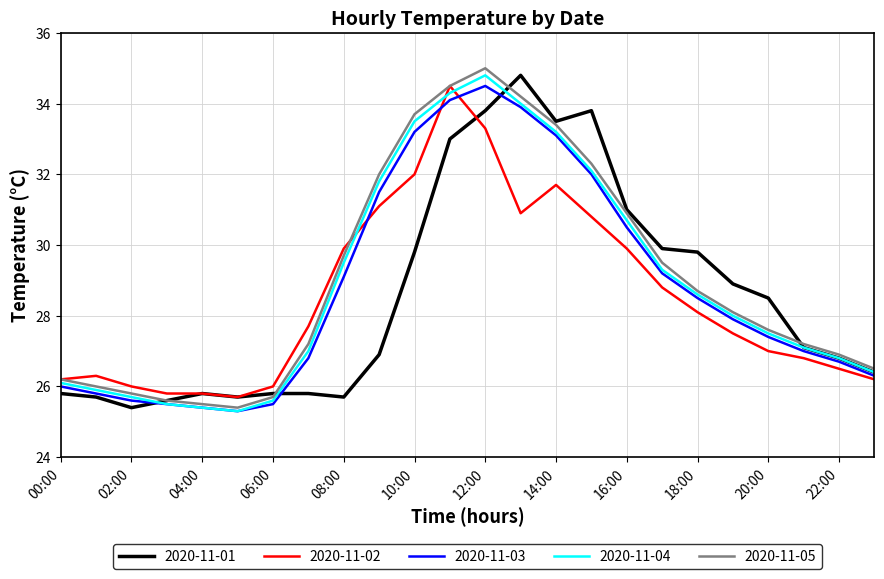

How many lines are shown in the chart?

5